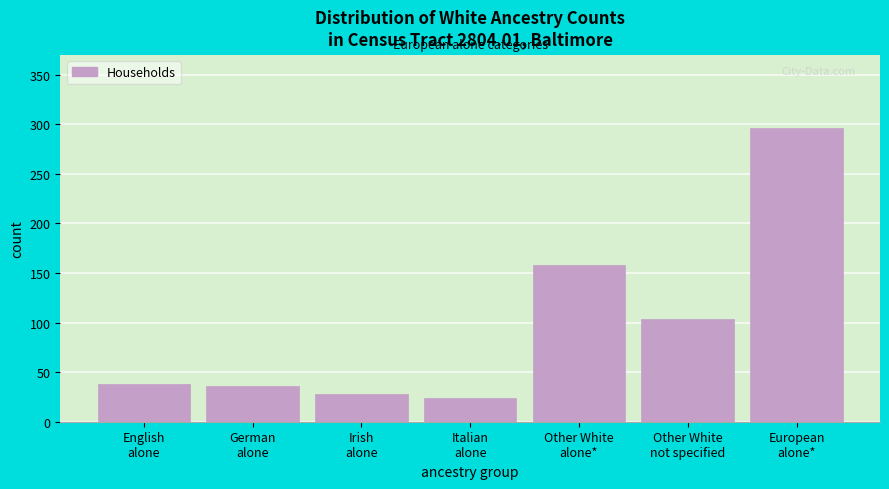

Reading right to left, transcribe all the data shown in this chart.

296	104	158	24	28	36	38